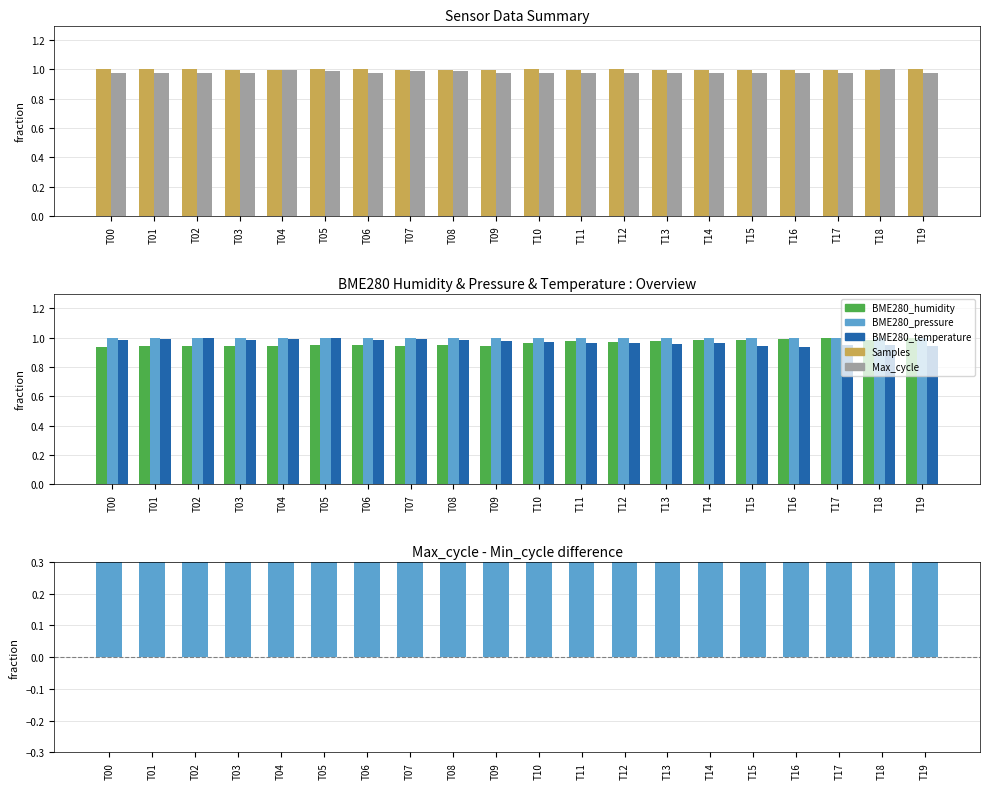

What is the difference between the maximum and minimum values in the BME280_temperature series?

0.1